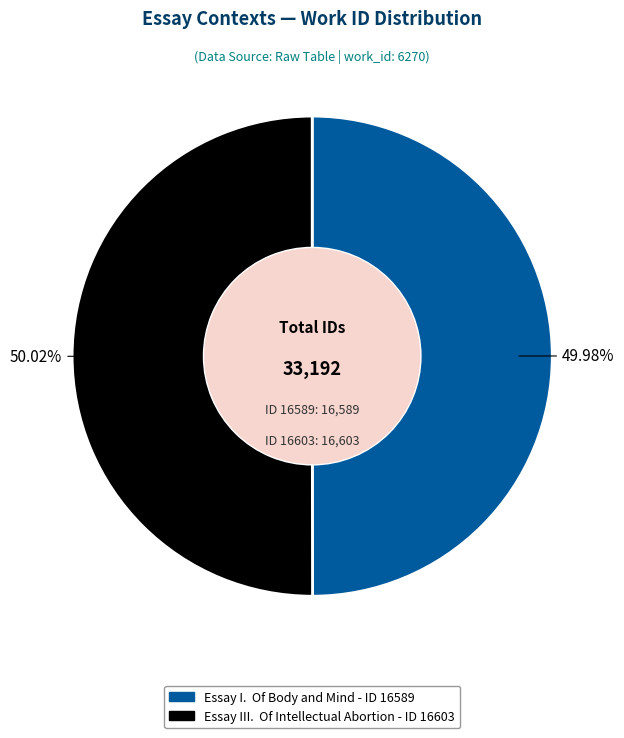

Is there any slice that represents more than half of the pie?

Yes